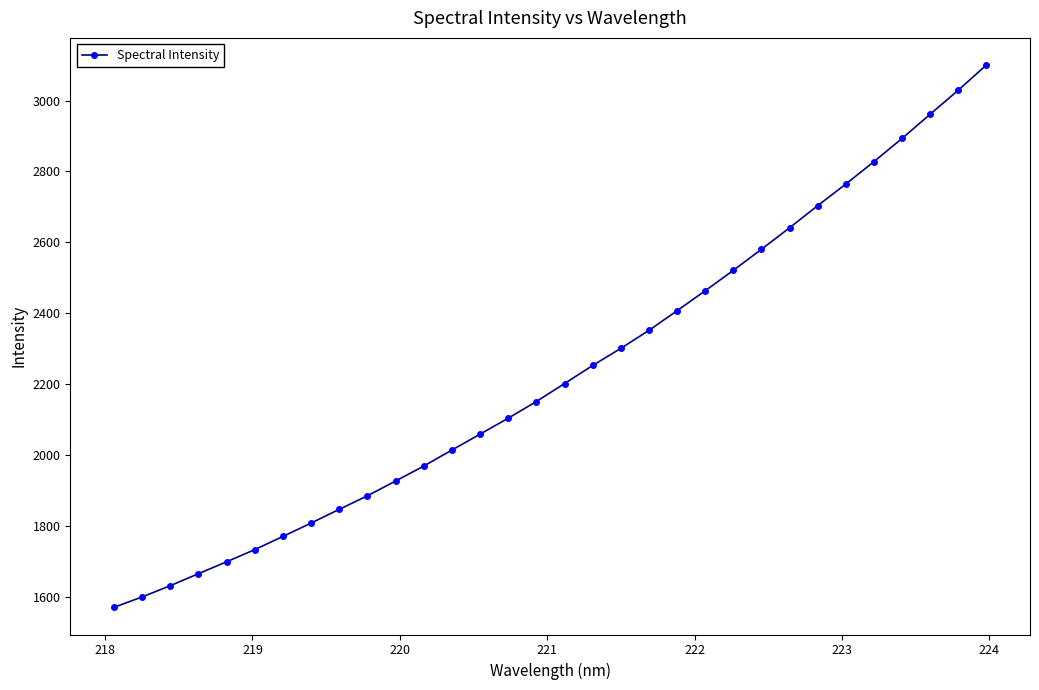

How many data points are less than 2201?

16